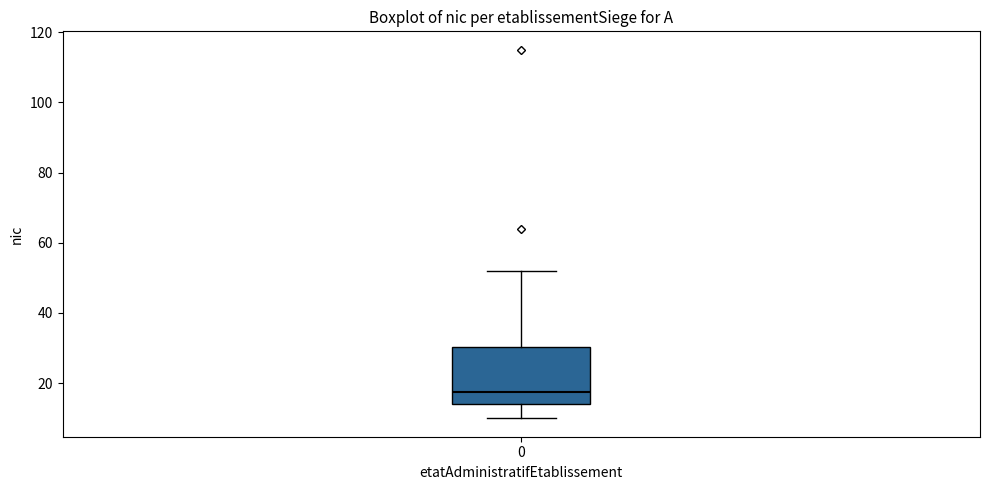

Where does the lower whisker of the box at x = 0 end on the y-axis? The values are not printed on the chart, so give them approximately, as read against the axis.

10